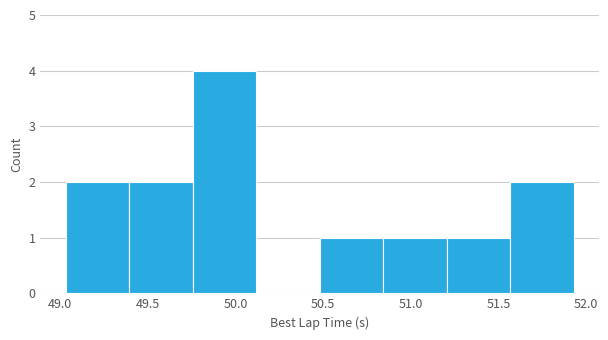

How tall is the bar that spans 49.05 to 49.40 on the x-axis? Neither the bar edges nor the heights are printed on the chart, so give them approximately, as read against the axes.

2